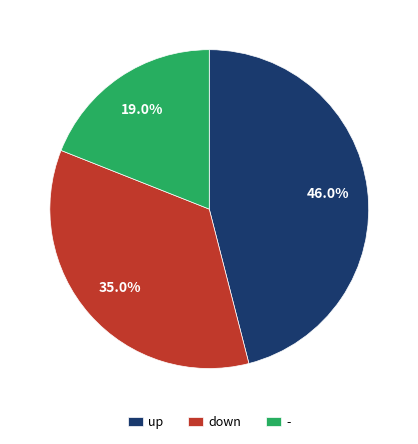

True or false: - accounts for 19% of the total.

True